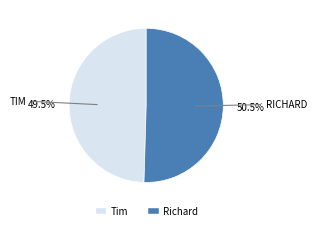

What is the largest slice in the pie chart?

Richard